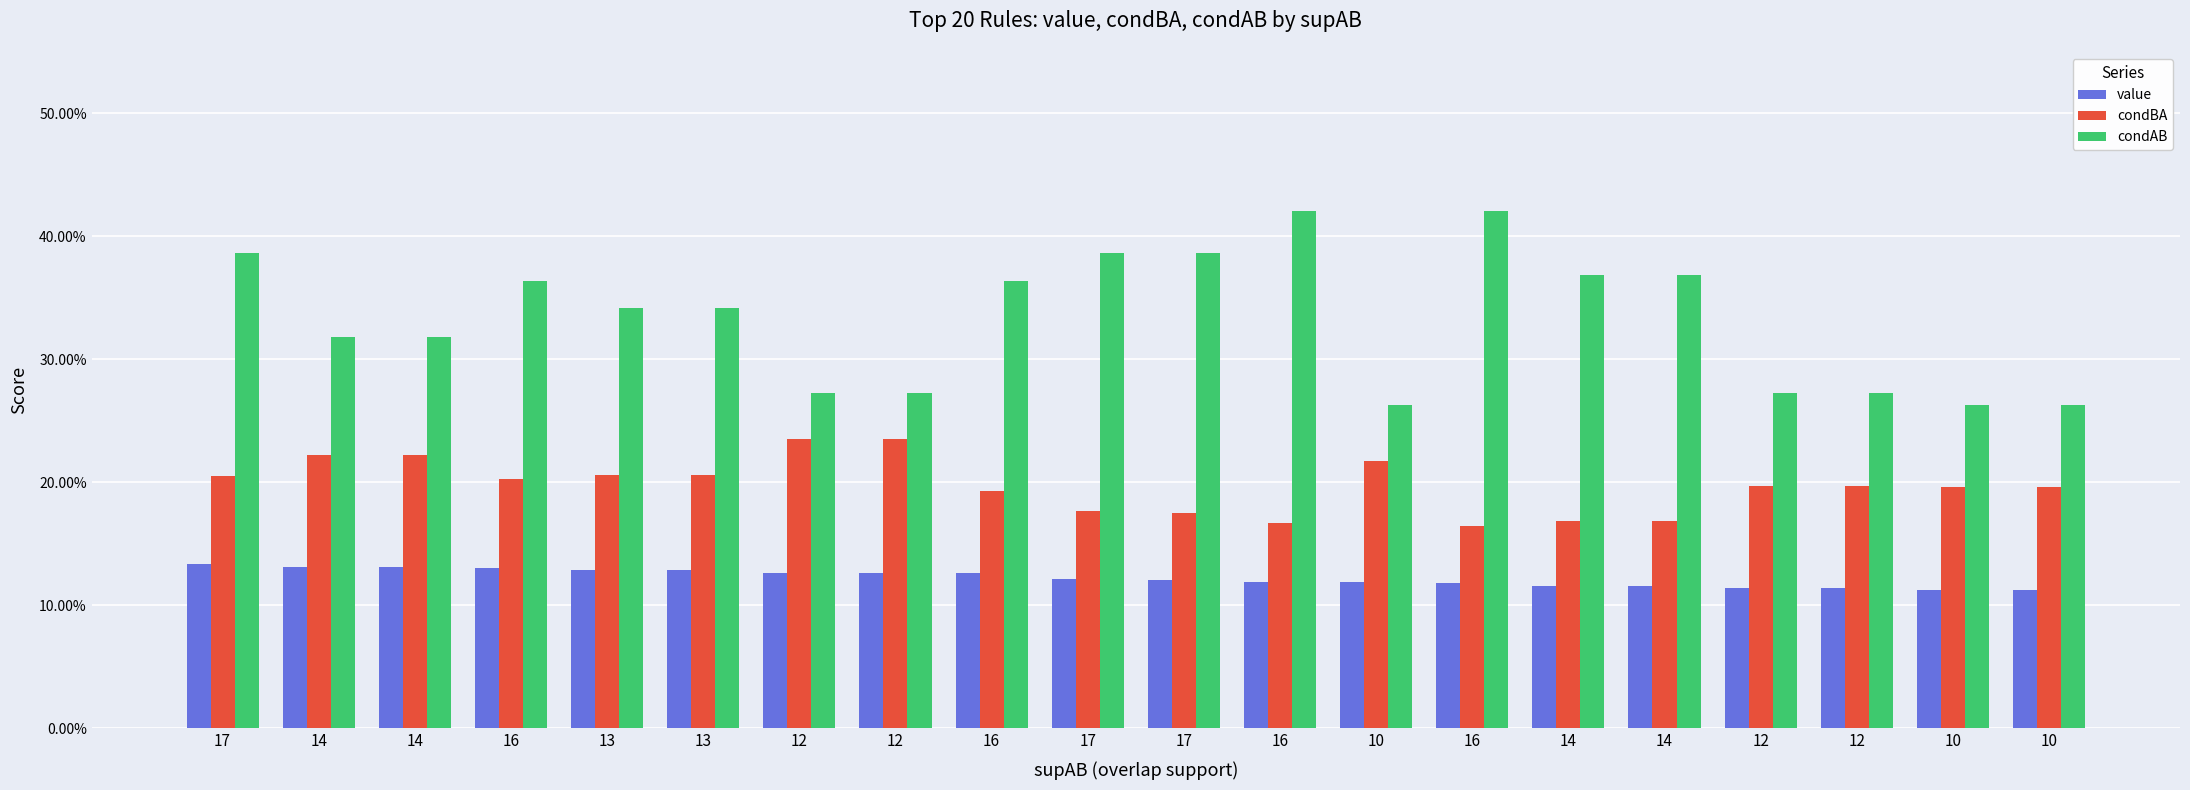

At which label does condAB reach its peak?

16